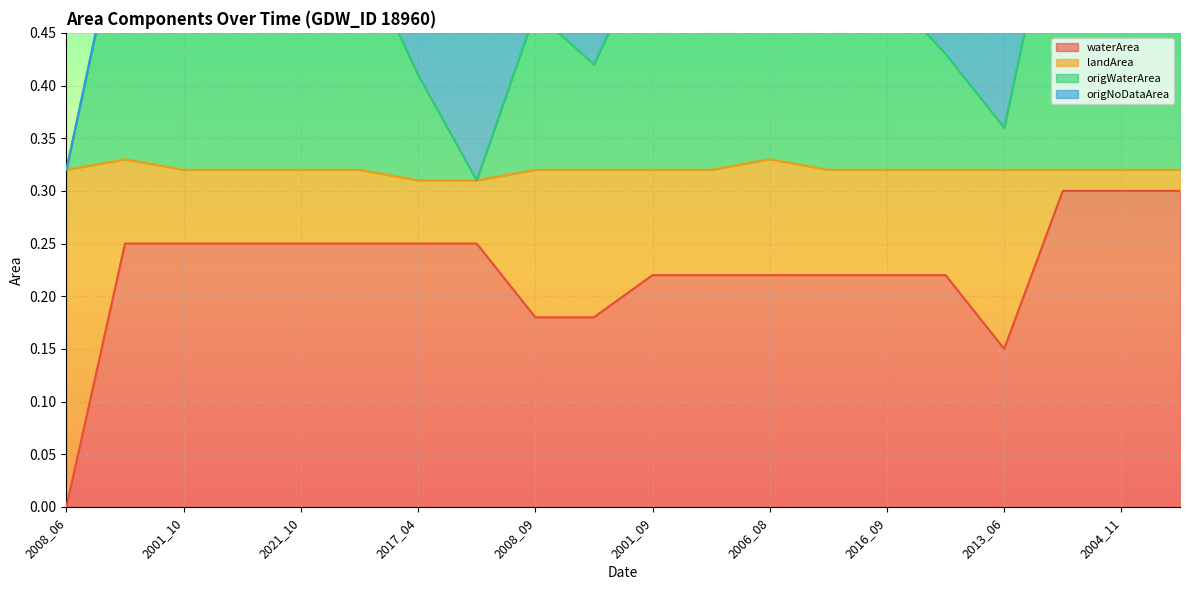

What is the label of the 14th point from the right?

2017_04